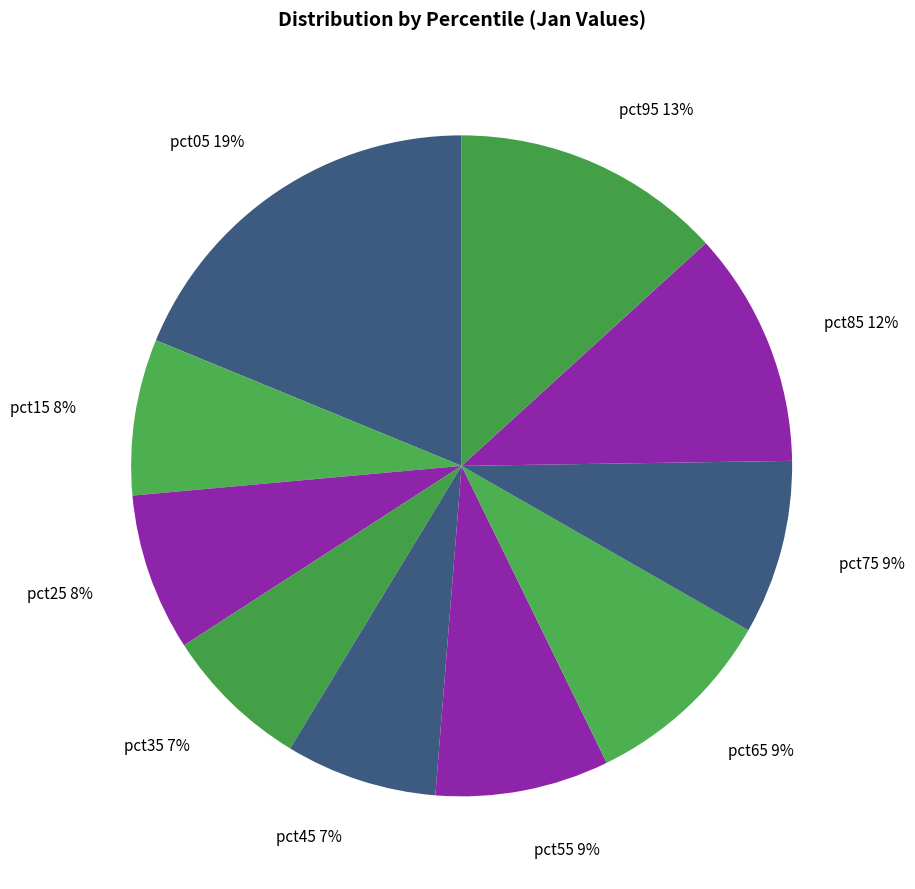

How many slices are in this pie chart?

10